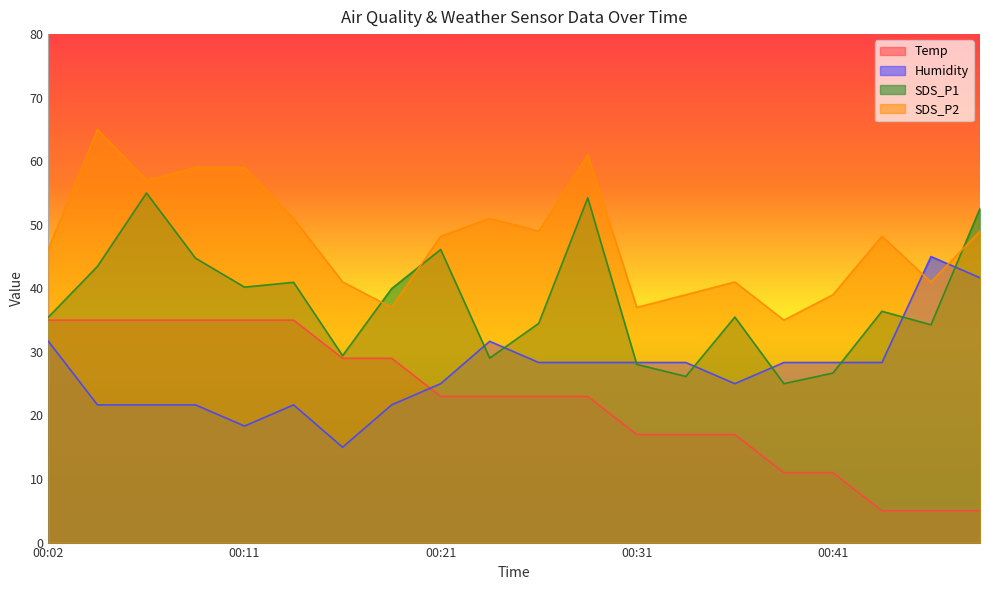

How many lines are shown in the chart?

4